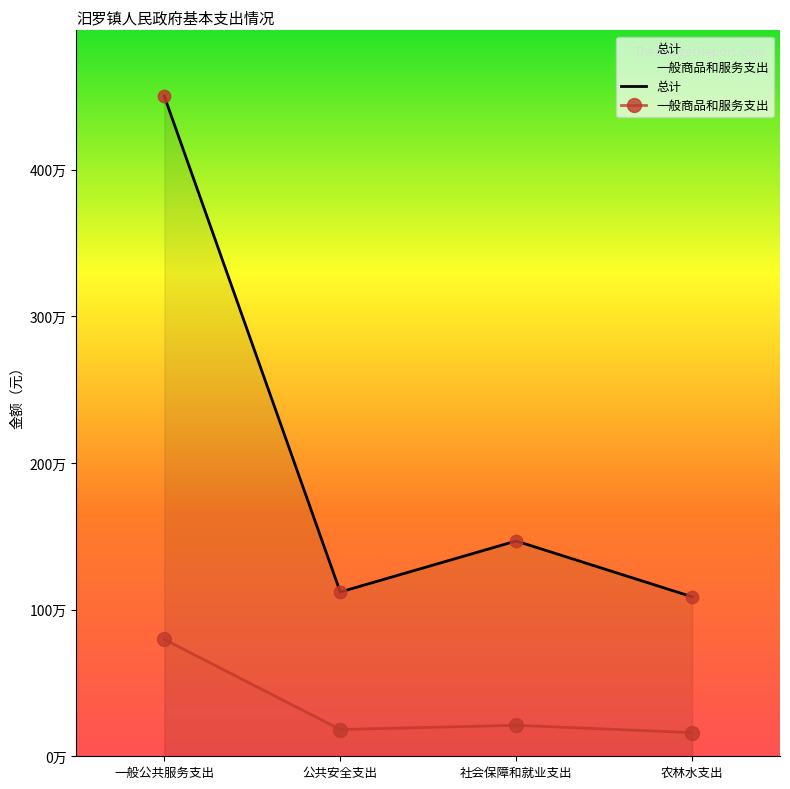

At which category is the sum across all series the highest?

一般公共服务支出